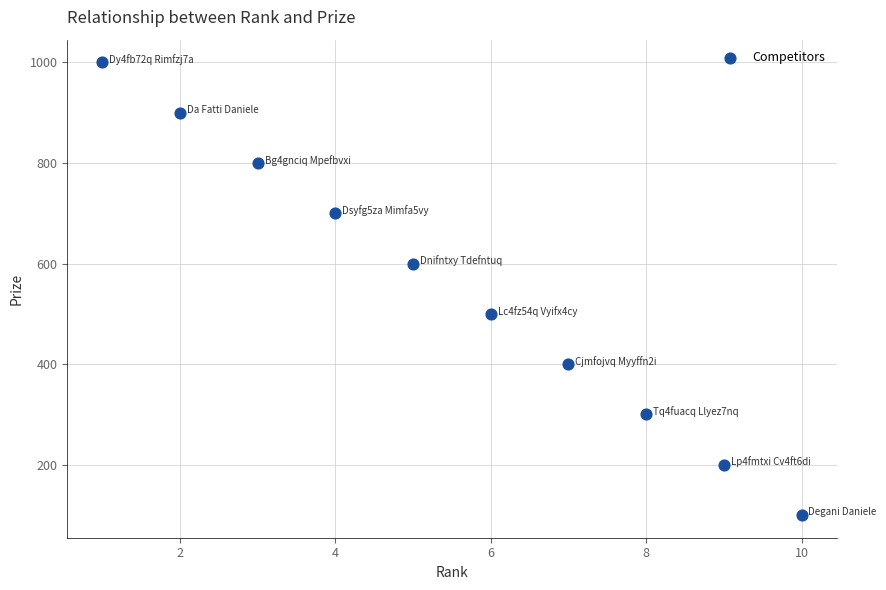

What is the average X value?

6